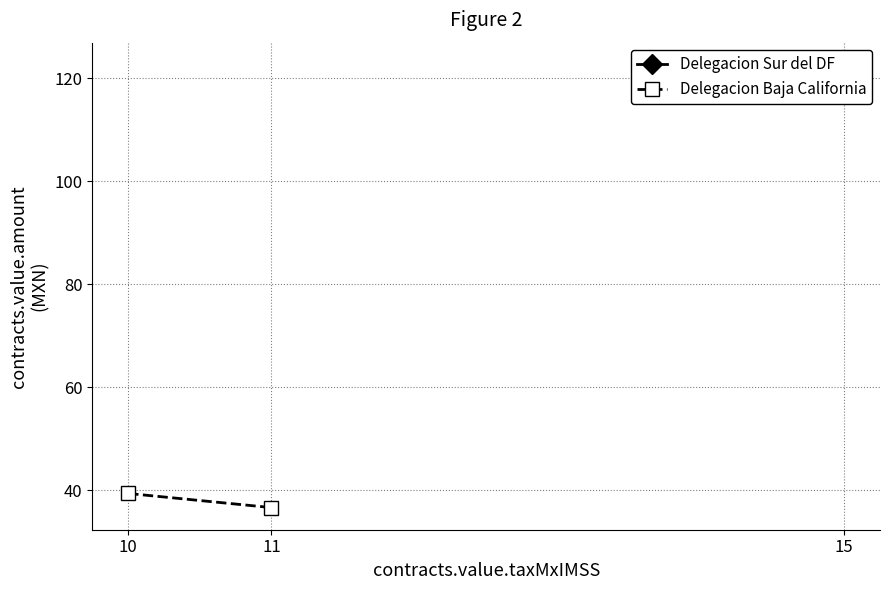

What is the change in value from 10 to 11?

-2.7